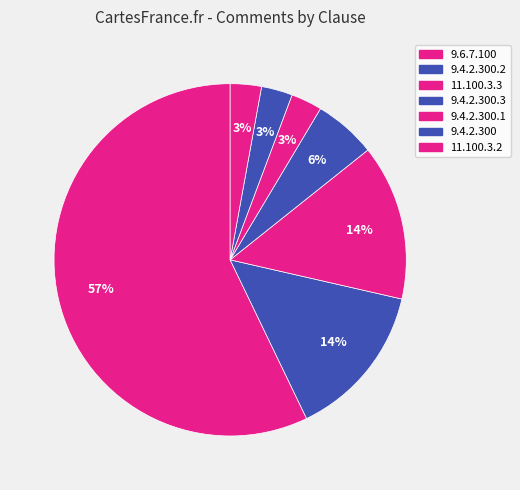

How many segments does this pie chart have?

7